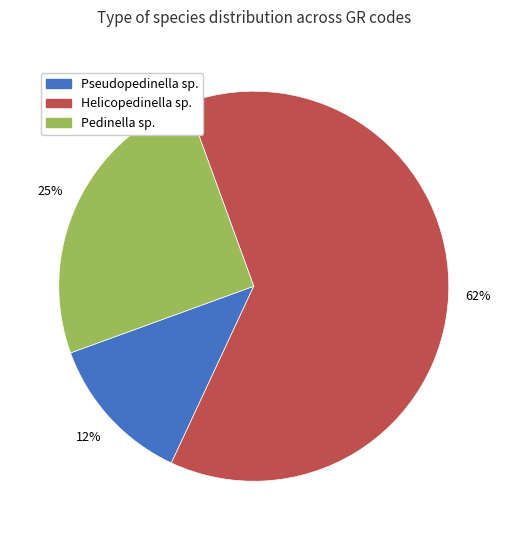

Does any single category account for the majority?

Yes